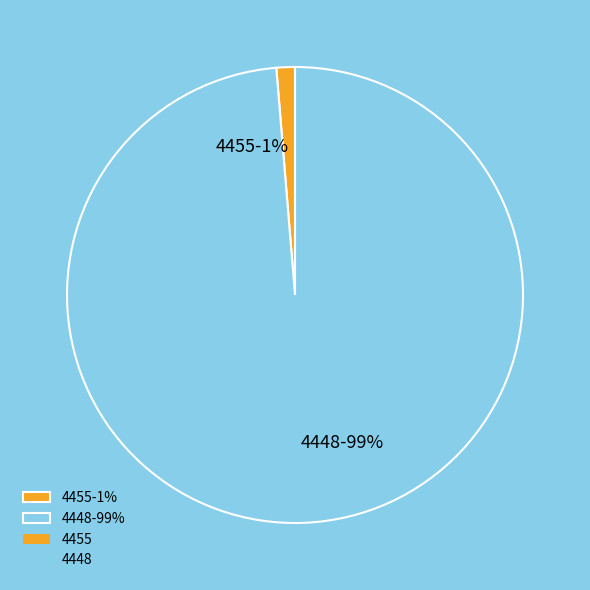

Which has a higher value, 4455-1% or 4448-99%?

4448-99%